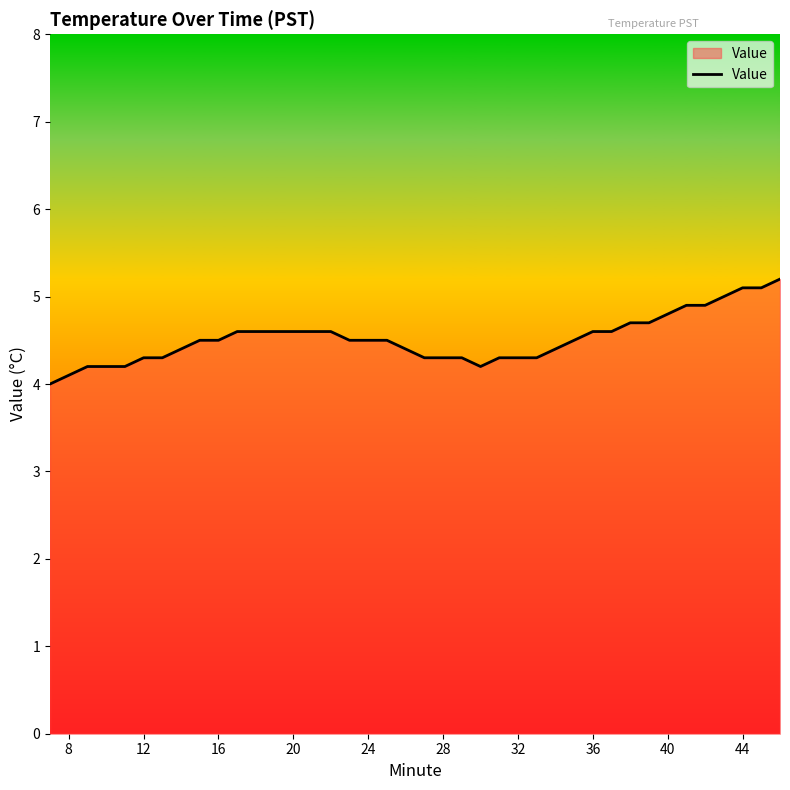

What is the maximum value shown in the chart?

5.2